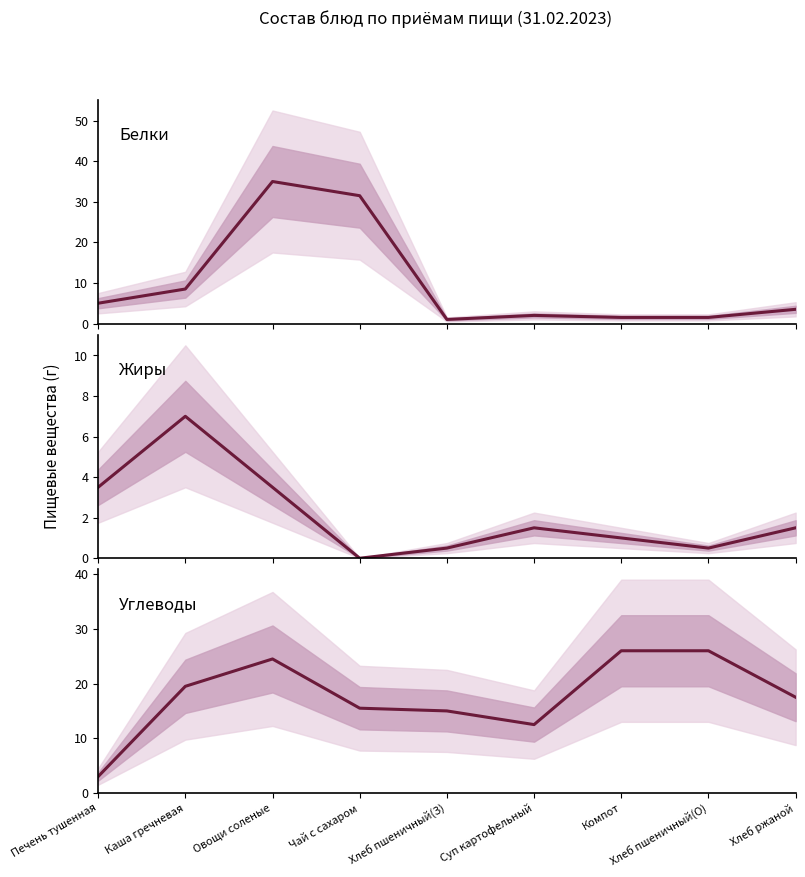

What is the label of the 2nd point from the left?

Каша гречневая